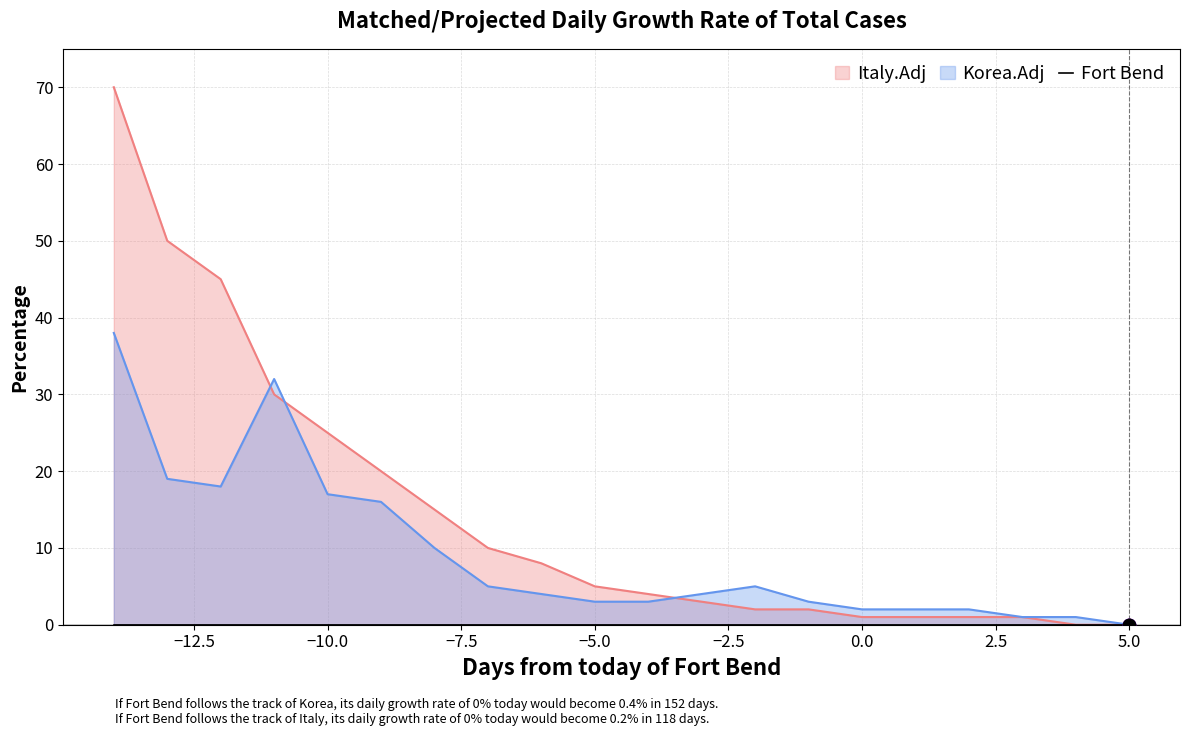

What is the highest value of the Korea.Adj series?

38